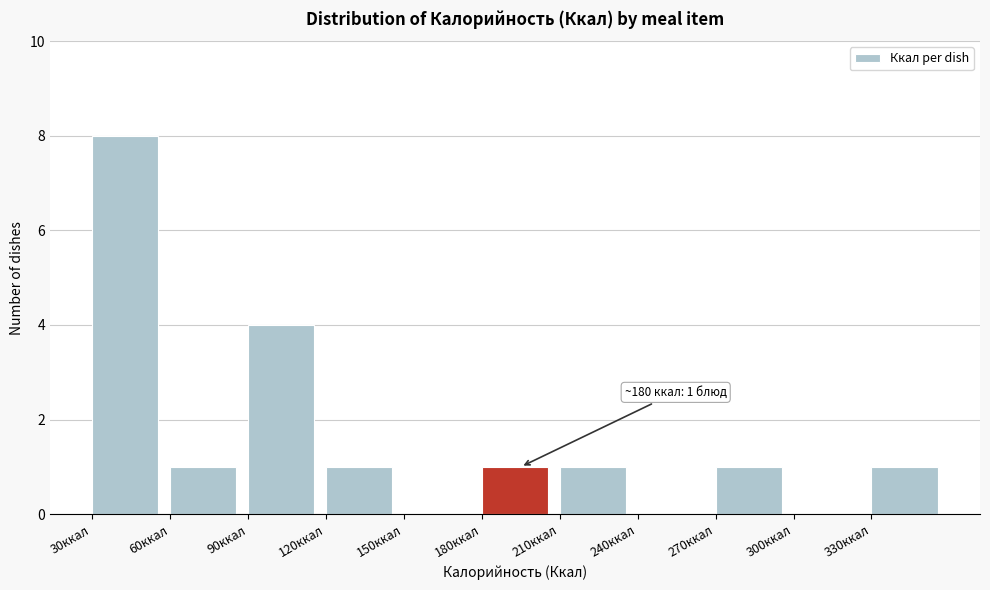

Which range on the x-axis has the tallest bar?

30 to 60